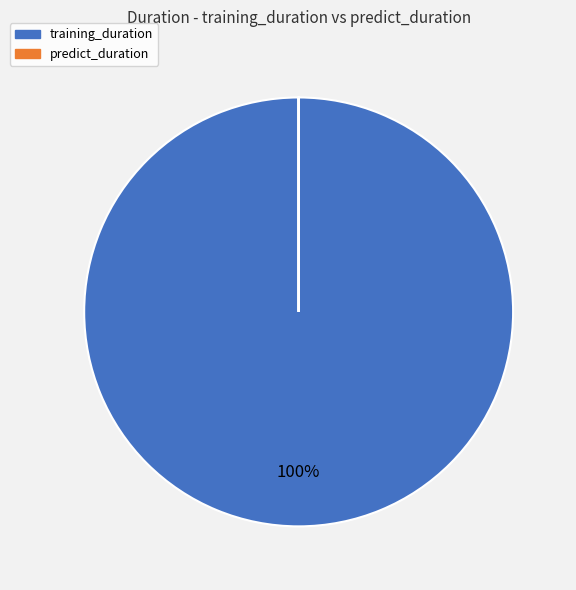

True or false: training_duration accounts for 100% of the total.

True